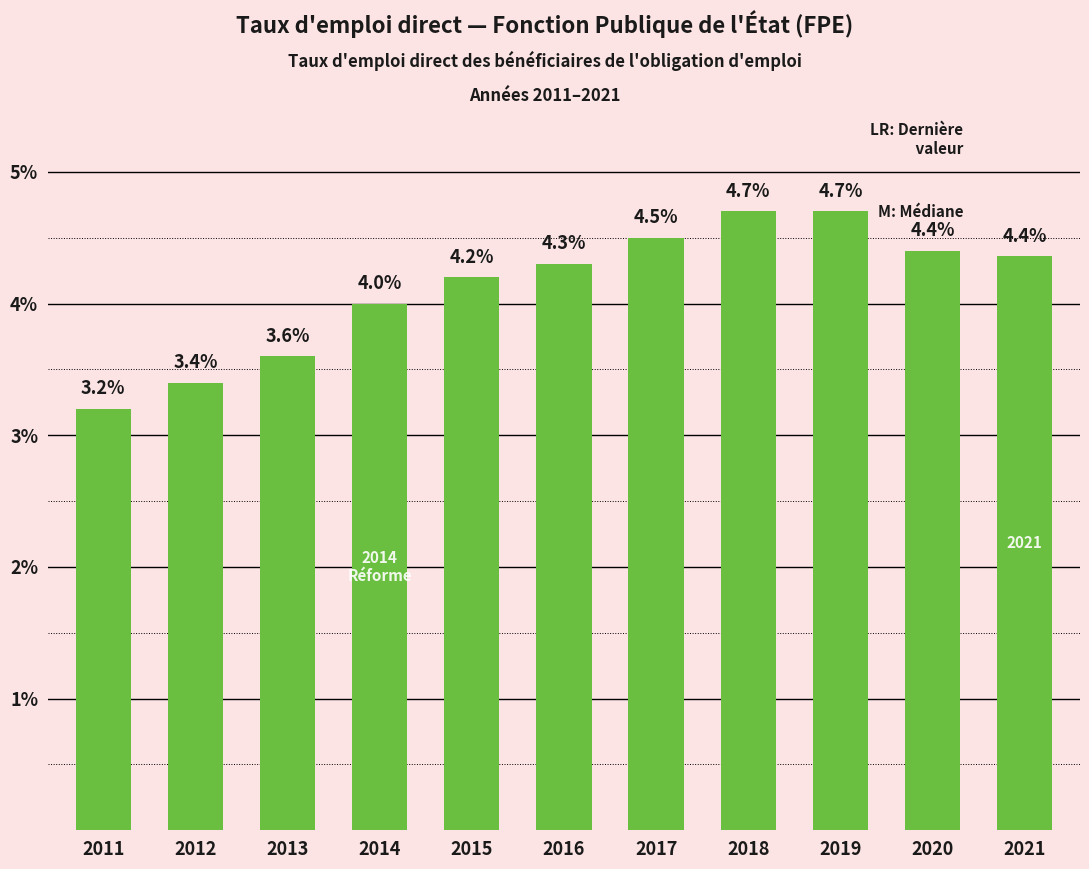

Which has a higher value, 2011 or 2014?

2014